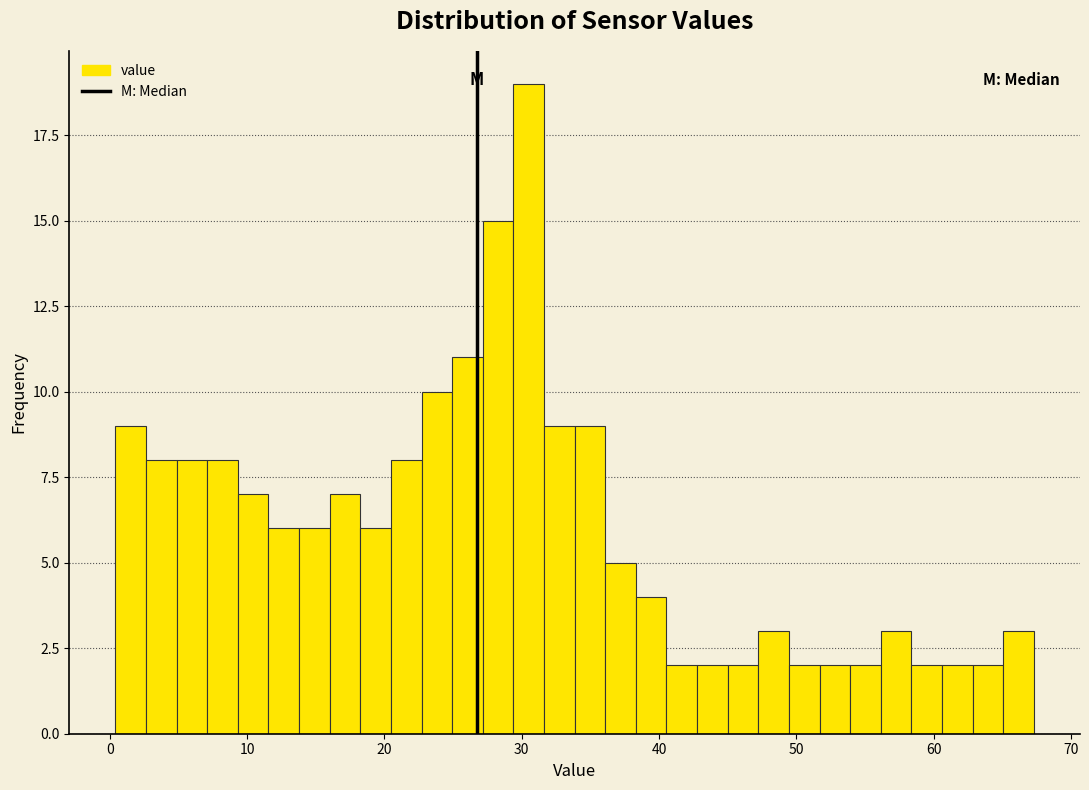

Around what value on the x-axis is the tallest bar? Give the approximate position of its centre, as read against the axis.

31